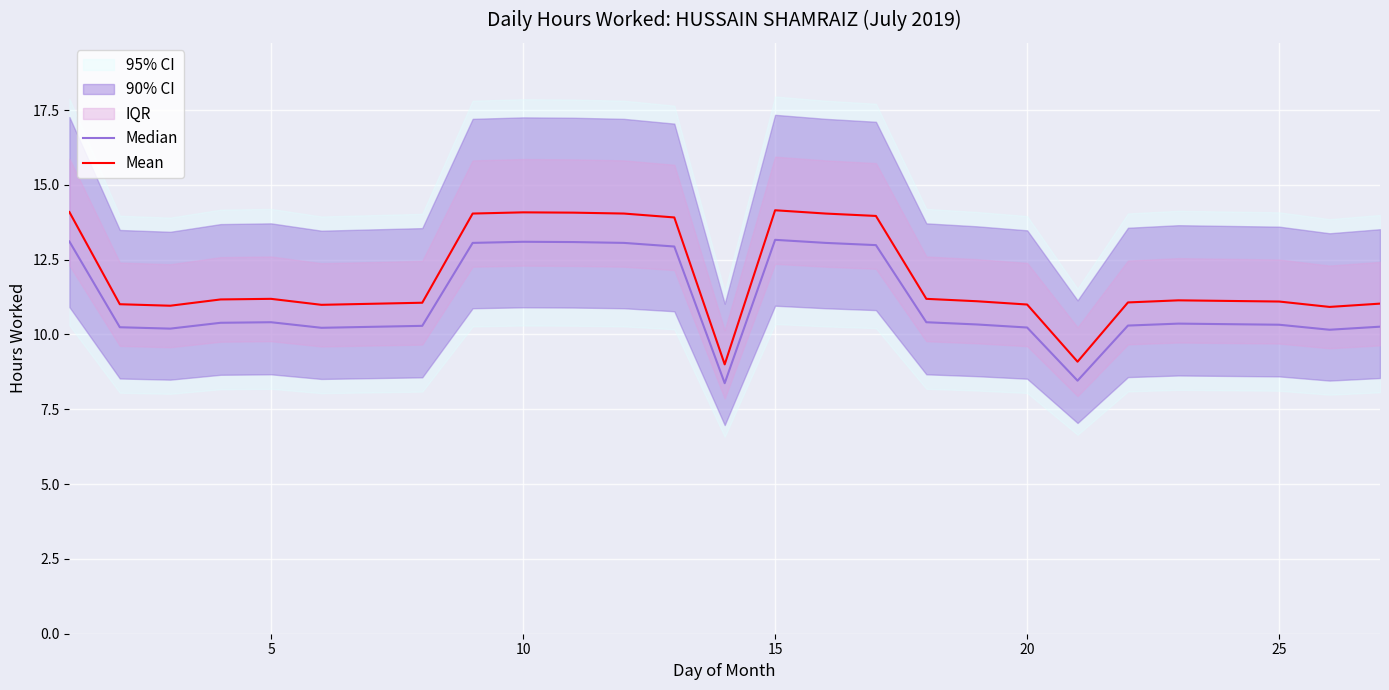

True or false: Mean and Median intersect in this chart.

False